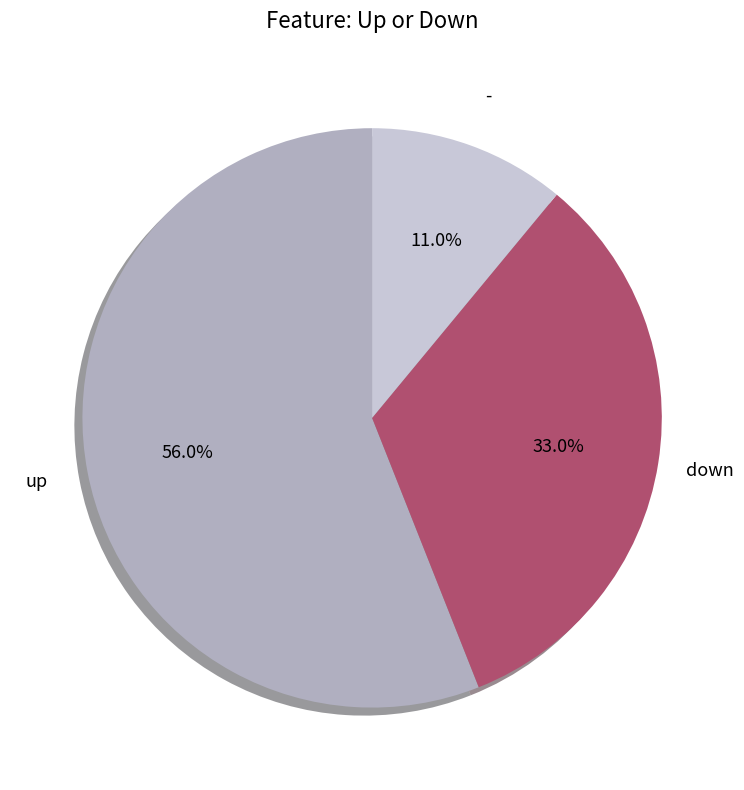

How many slices are in this pie chart?

3